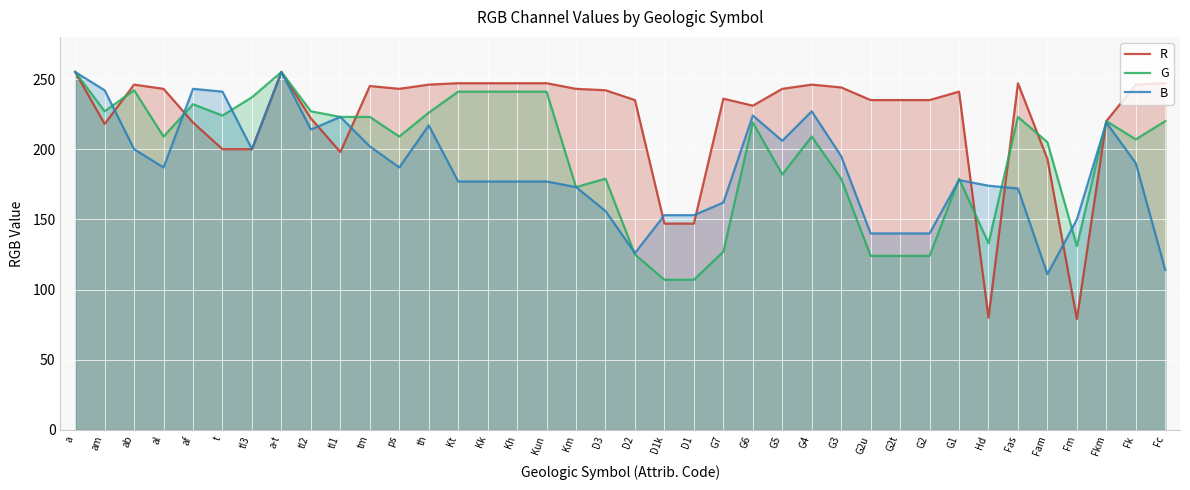

What position from the right is Fas?

6